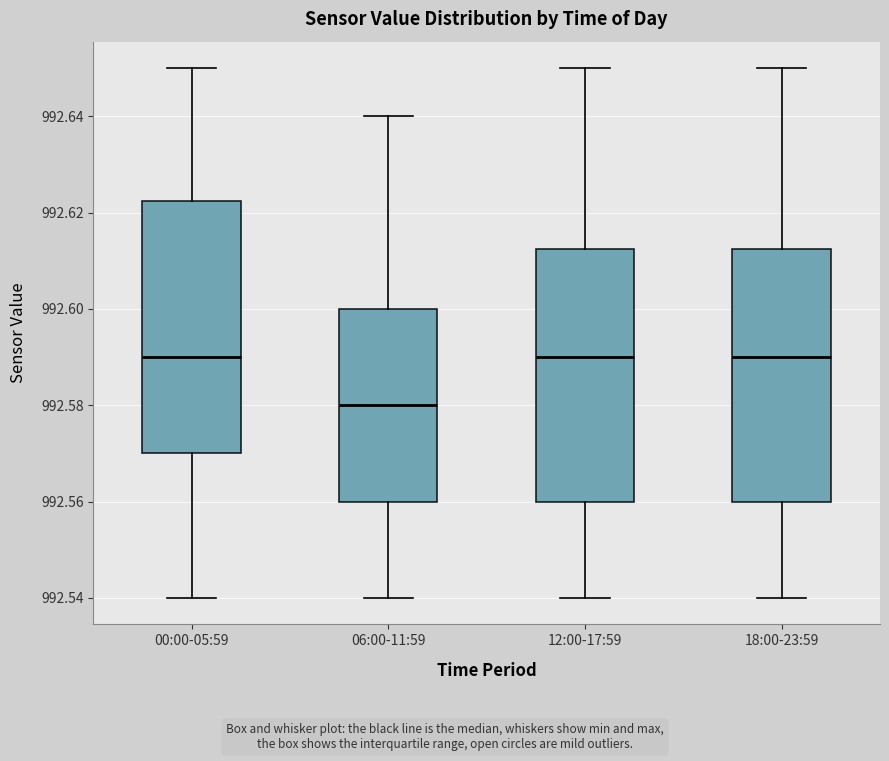

Reading left to right, transcribe this box plot: for each box, give where its median line is, the range the box spans, and where its two whiskers end, as read against the y-axis. The values are not printed on the chart, so give them approximately, as read against the axis.

00:00-05:59: median 992.590, box 992.570 to 992.622, whiskers 992.540 to 992.650
06:00-11:59: median 992.580, box 992.560 to 992.600, whiskers 992.540 to 992.640
12:00-17:59: median 992.590, box 992.560 to 992.612, whiskers 992.540 to 992.650
18:00-23:59: median 992.590, box 992.560 to 992.612, whiskers 992.540 to 992.650